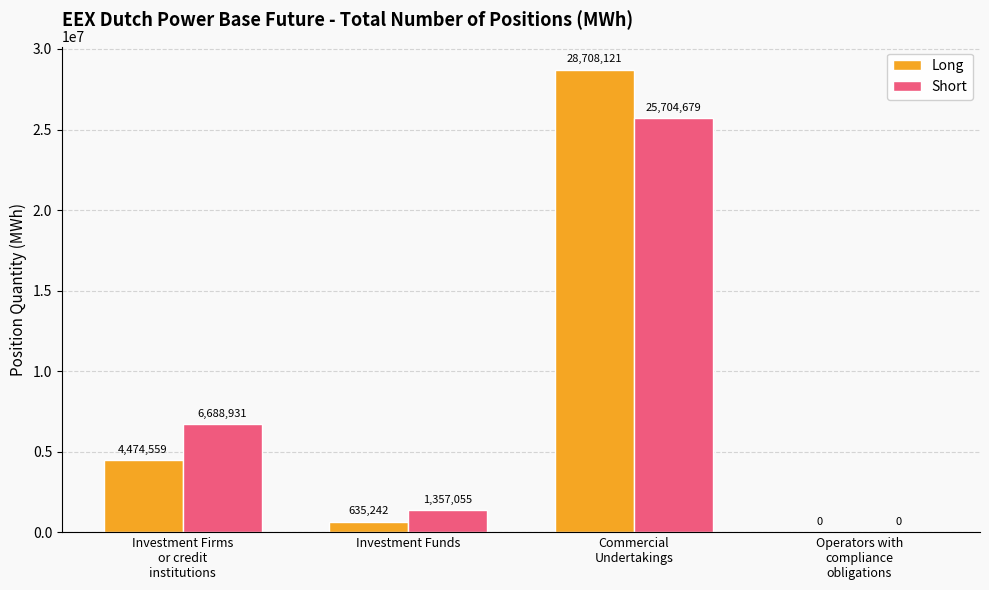

Which series has the widest spread of values?

Long